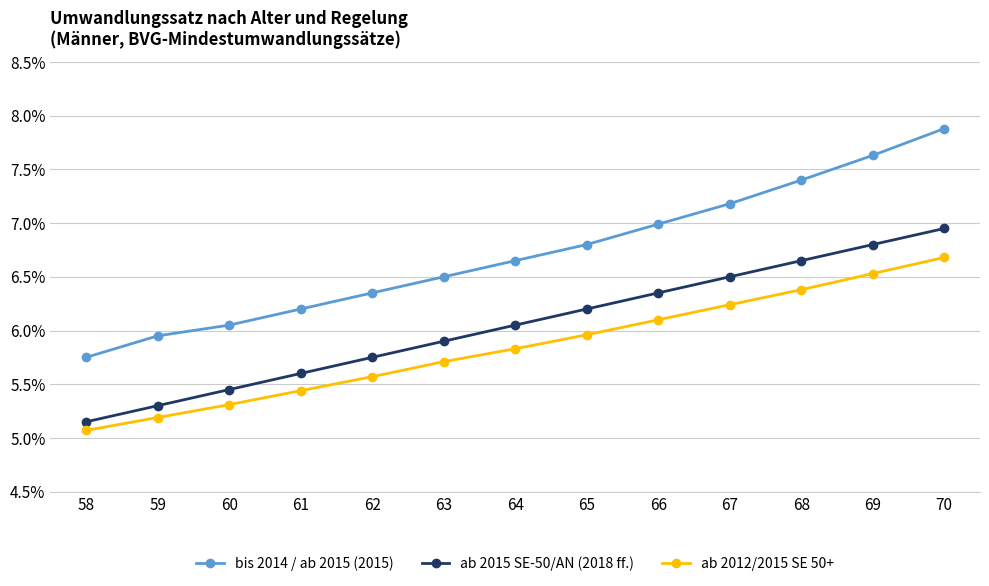

What is the spread (max minus min) of values at 63?

0.8